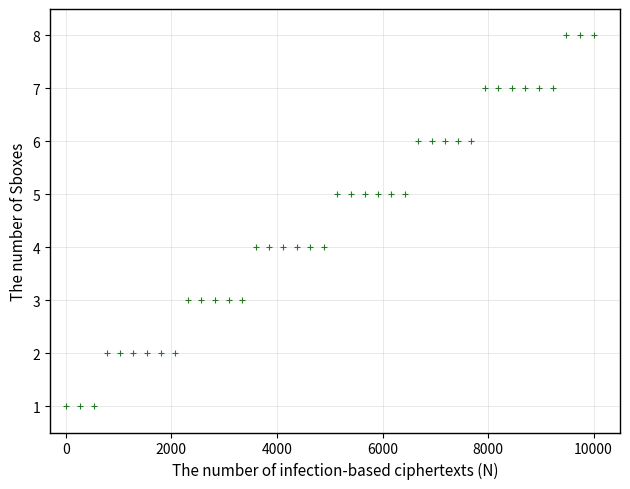

How many points are shown in the scatter plot?

40